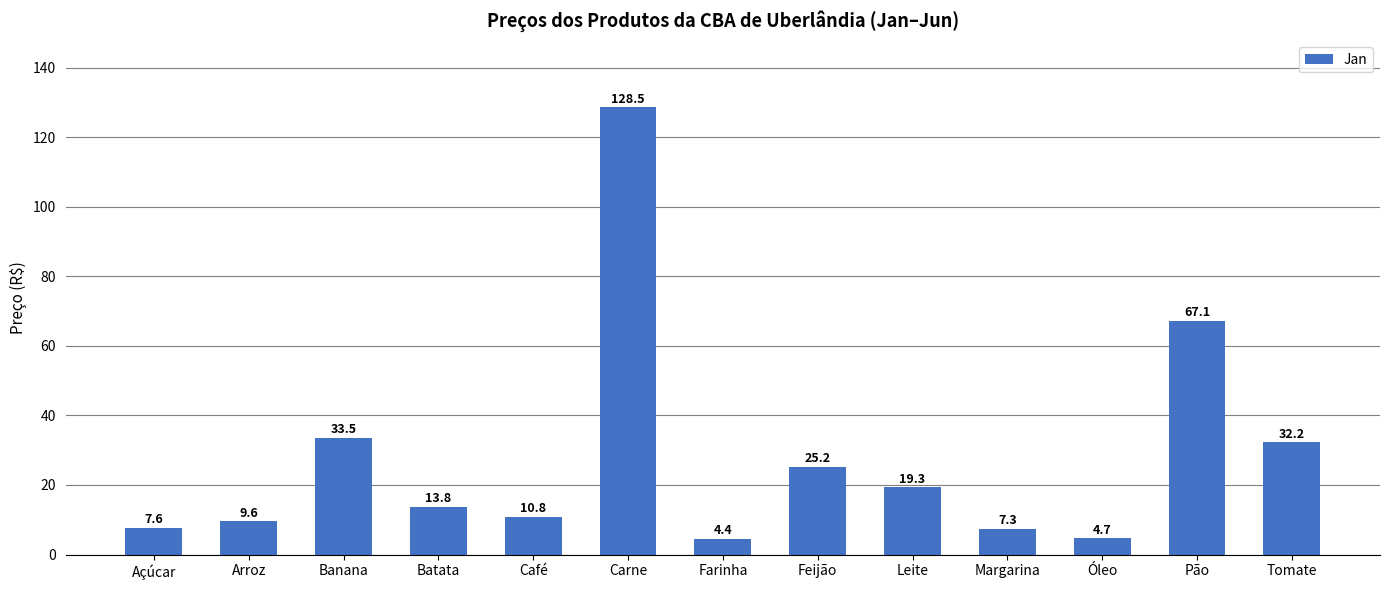

What is the difference between the values at Óleo and Banana?

28.8